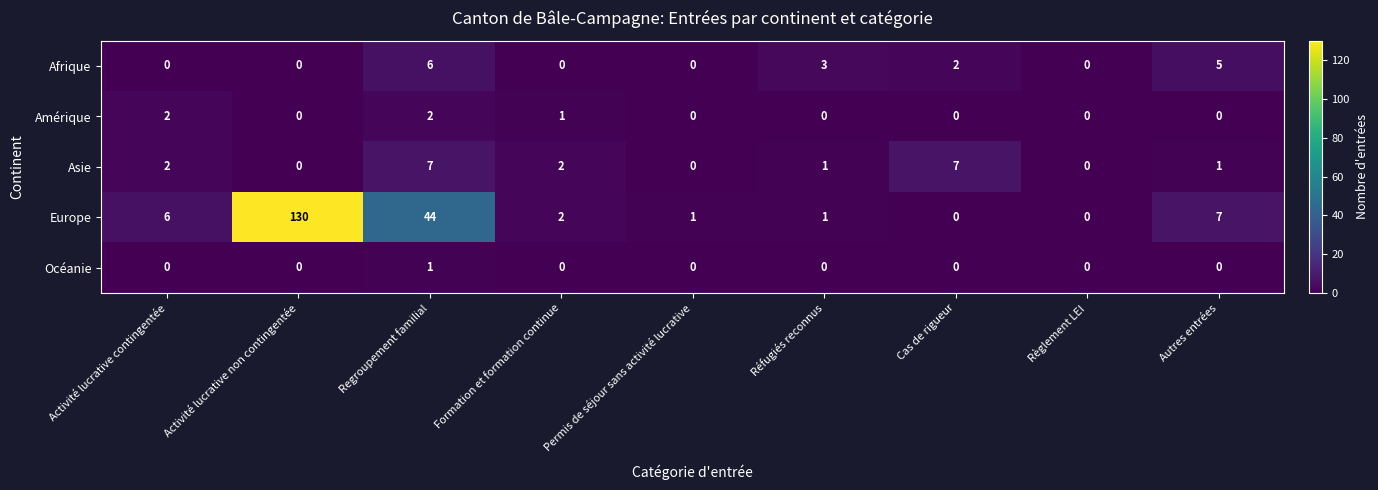

At which category is the sum across all series the highest?

Activité lucrative non contingentée